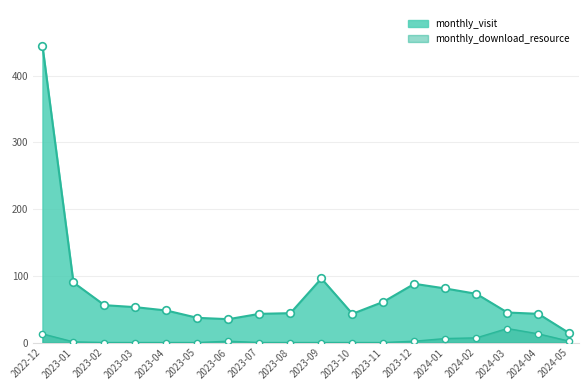

Which series reaches the maximum Y coordinate?

monthly_visit